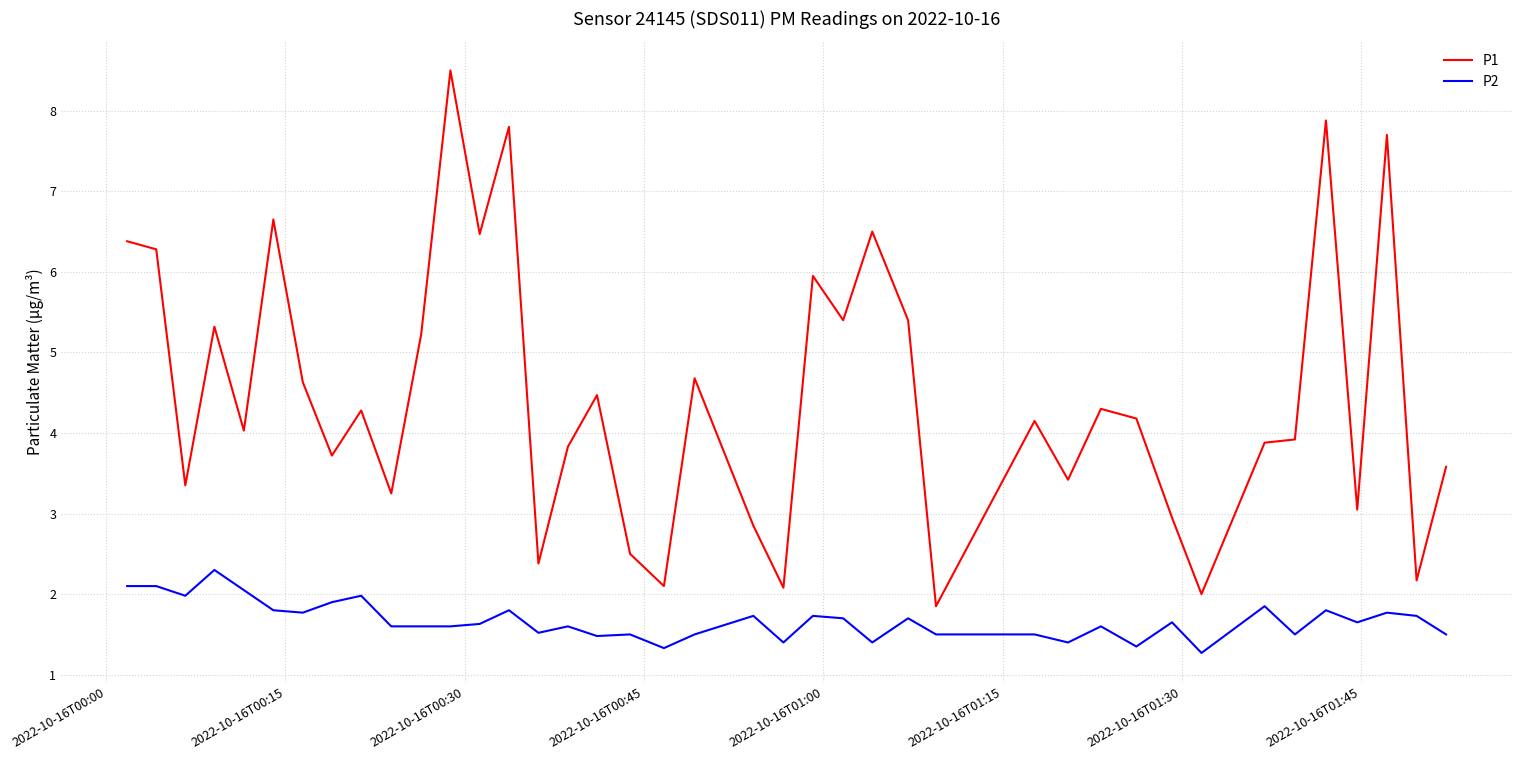

List the series in order of their peak value, highest first.

P1, P2